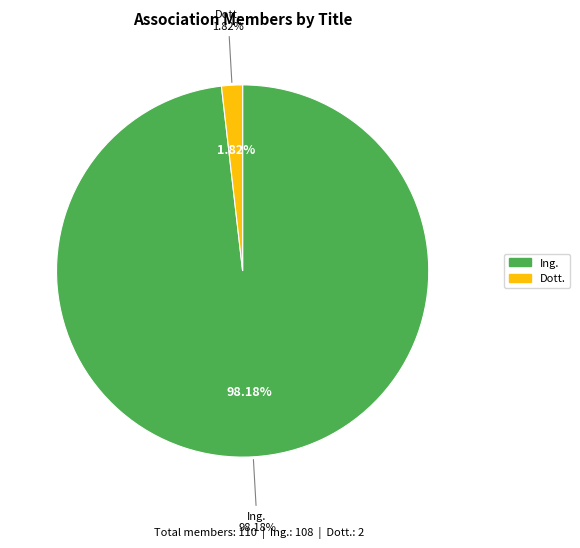

Is it true that Ing. is 98% of the pie?

True